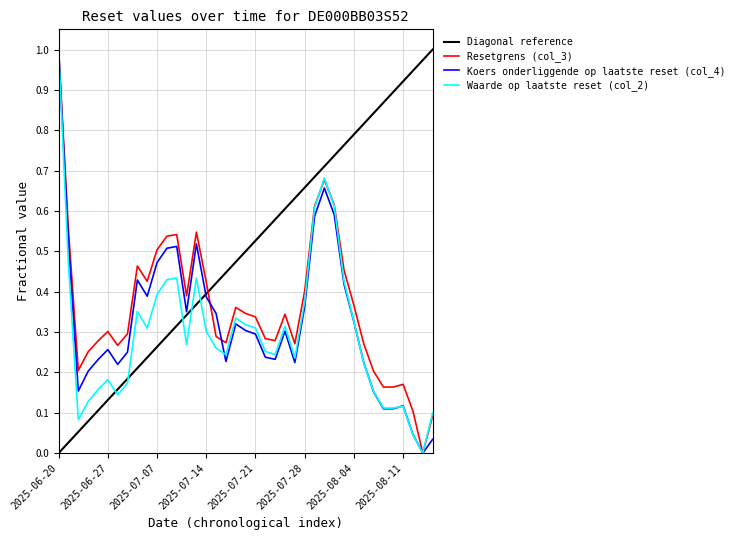

How many times do Resetgrens (col_3) and Koers onderliggende op laatste reset (col_4) cross each other?

2